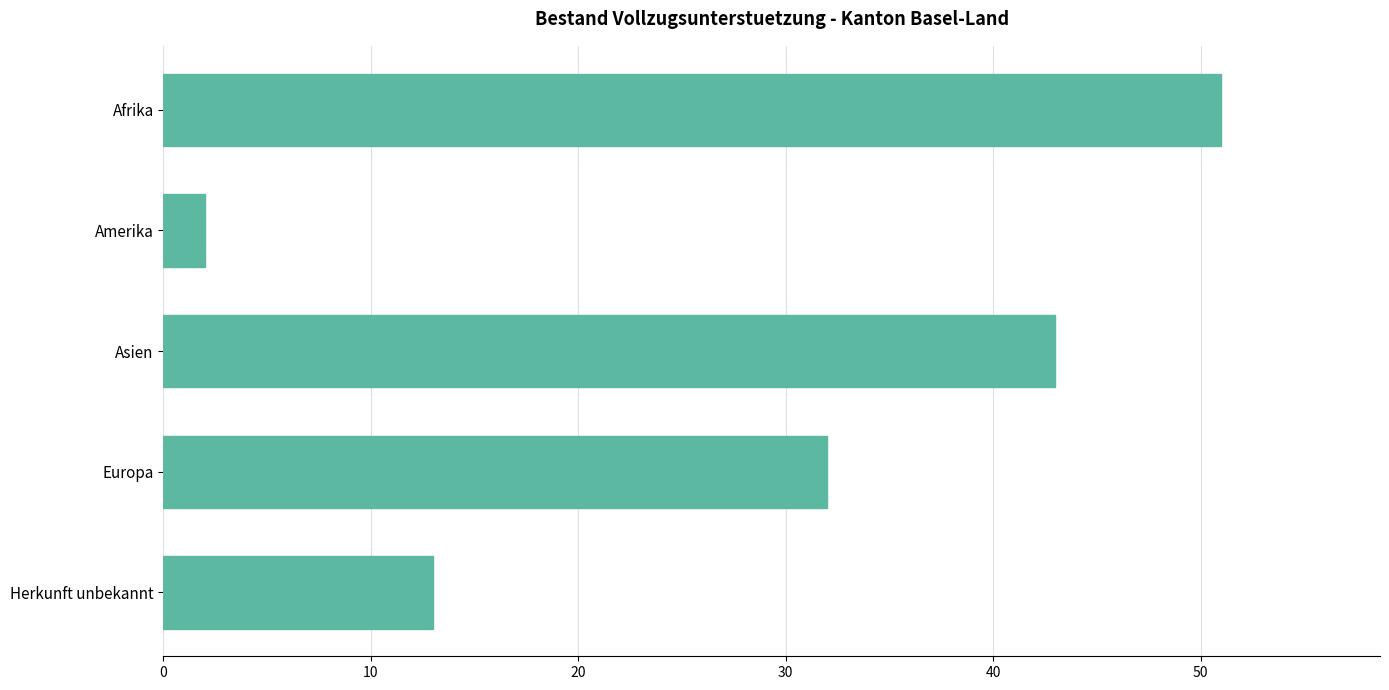

What is the difference between the values at Amerika and Afrika?

49